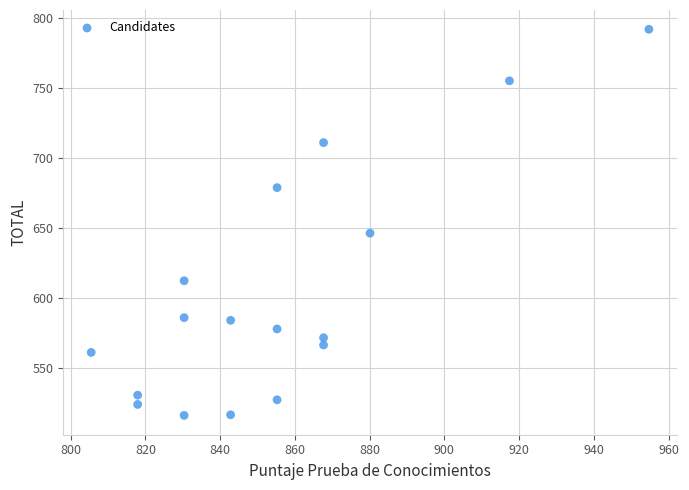

What is the range of Y values (max minus min)?

276.0